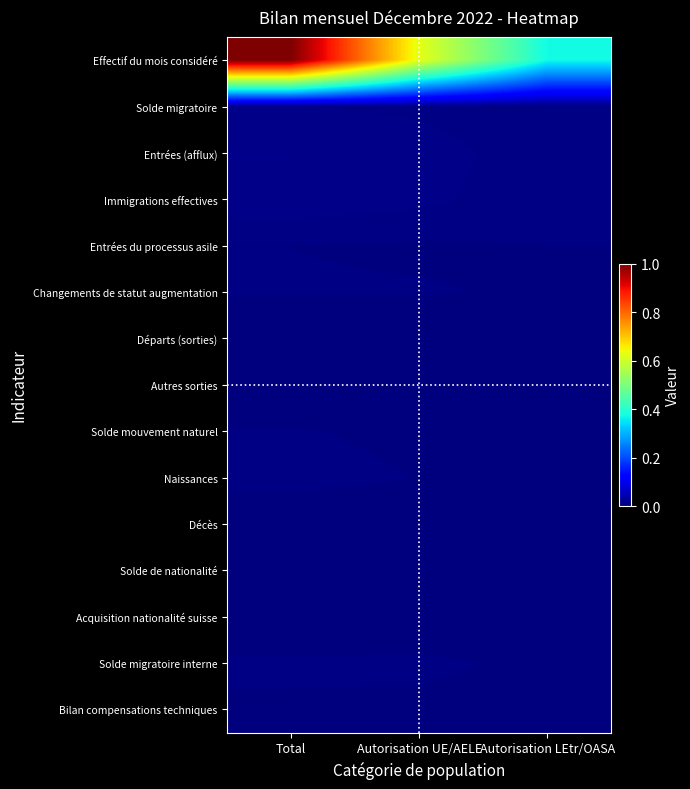

What is the maximum value shown in the chart?

1.0